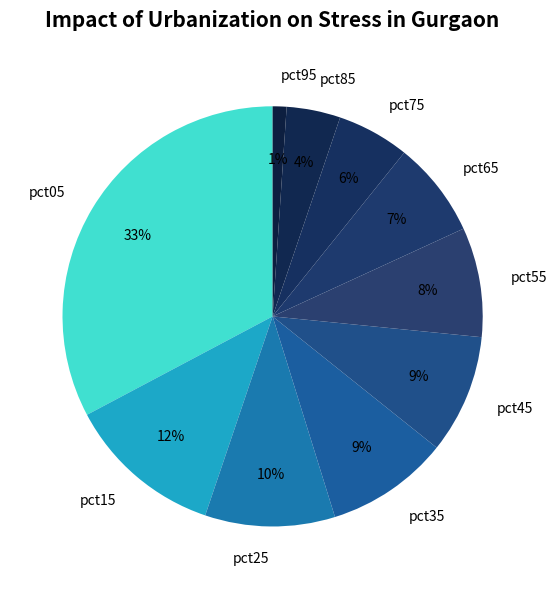

To the nearest percent, what is the average slice percentage?

10%